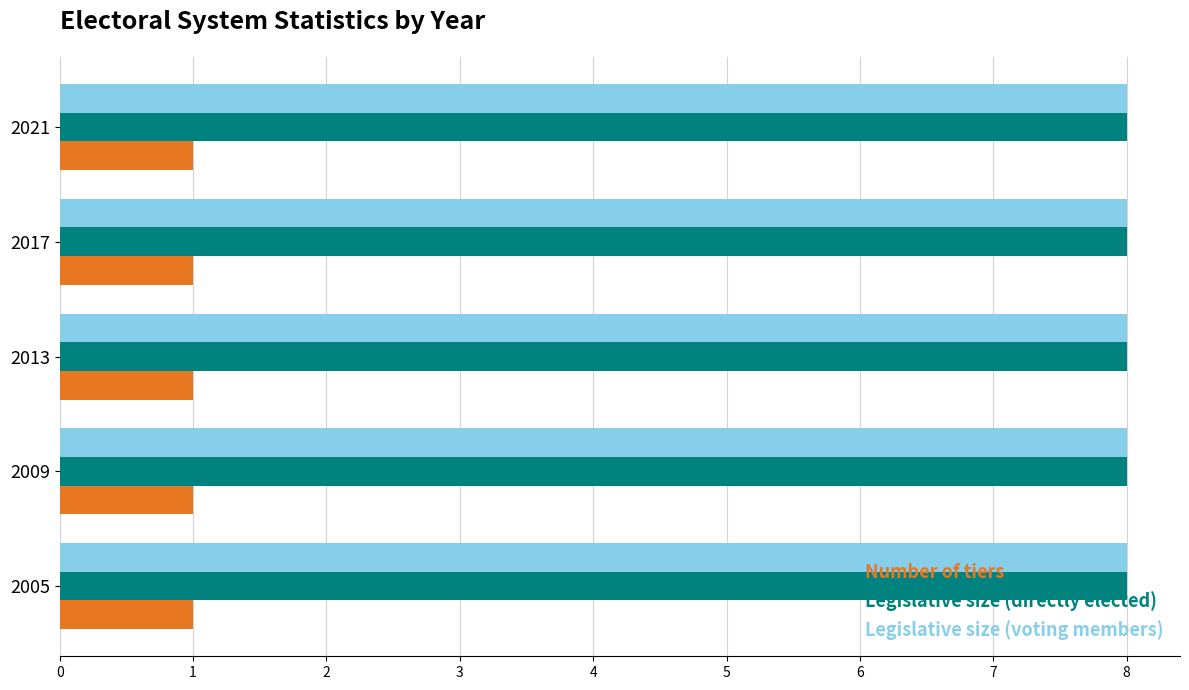

What is the average value of the Legislative size (directly elected) series?

8